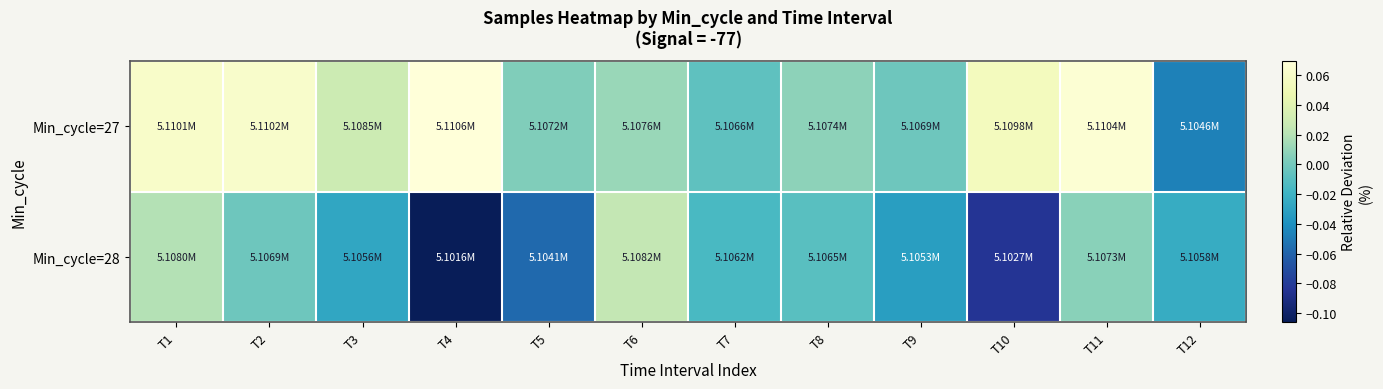

At which category is the sum across all series the highest?

T1